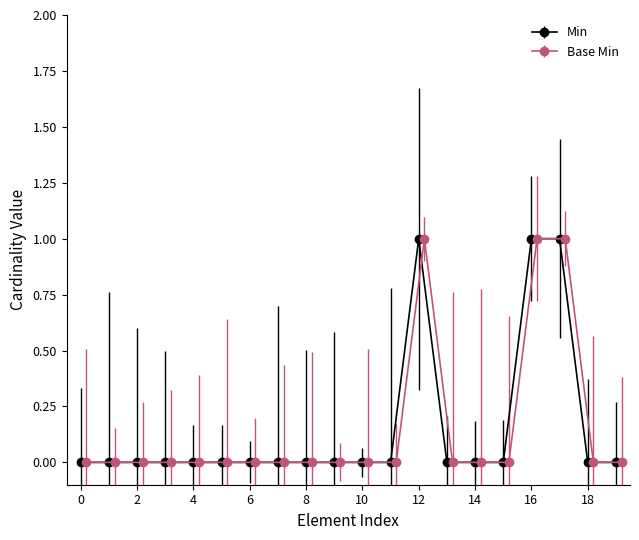

The value of Min at 4 is 0. True or false?

True